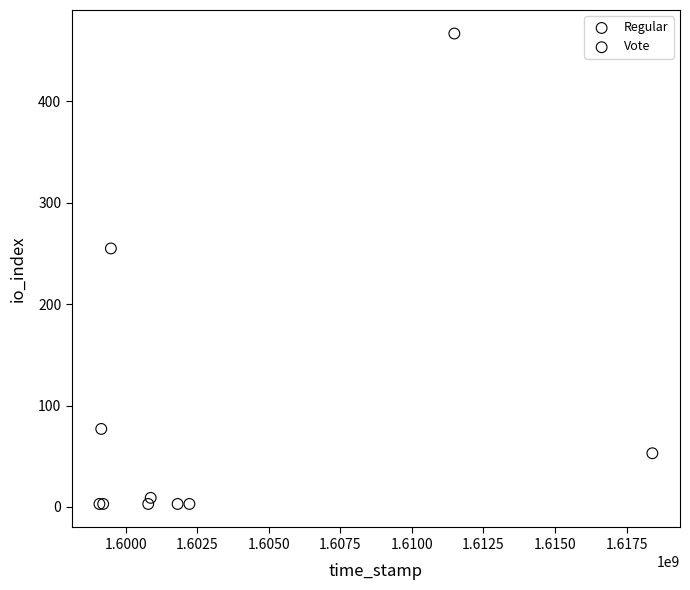

Which series contains the highest Y value?

Regular